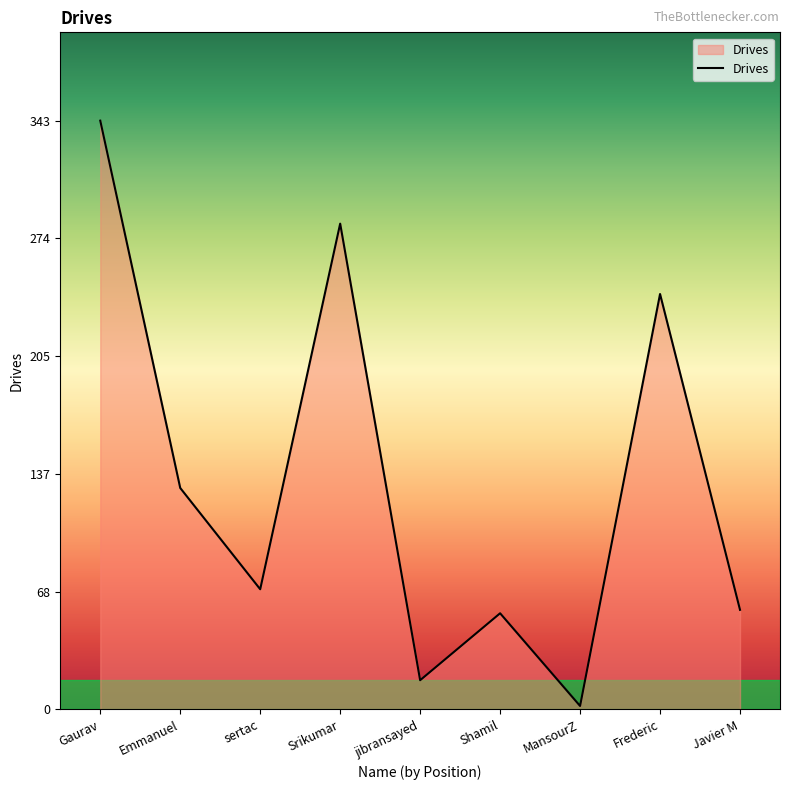

Approximately how many times larger is the value at jibransayed compared to Emmanuel?

0.1